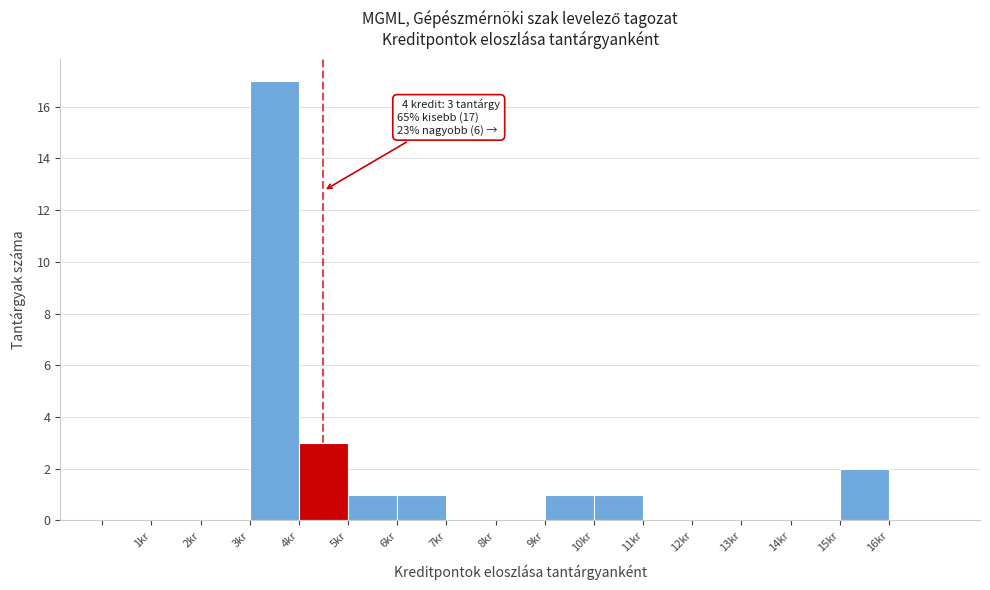

Over which range of the x-axis is the bar tallest?

3 to 4